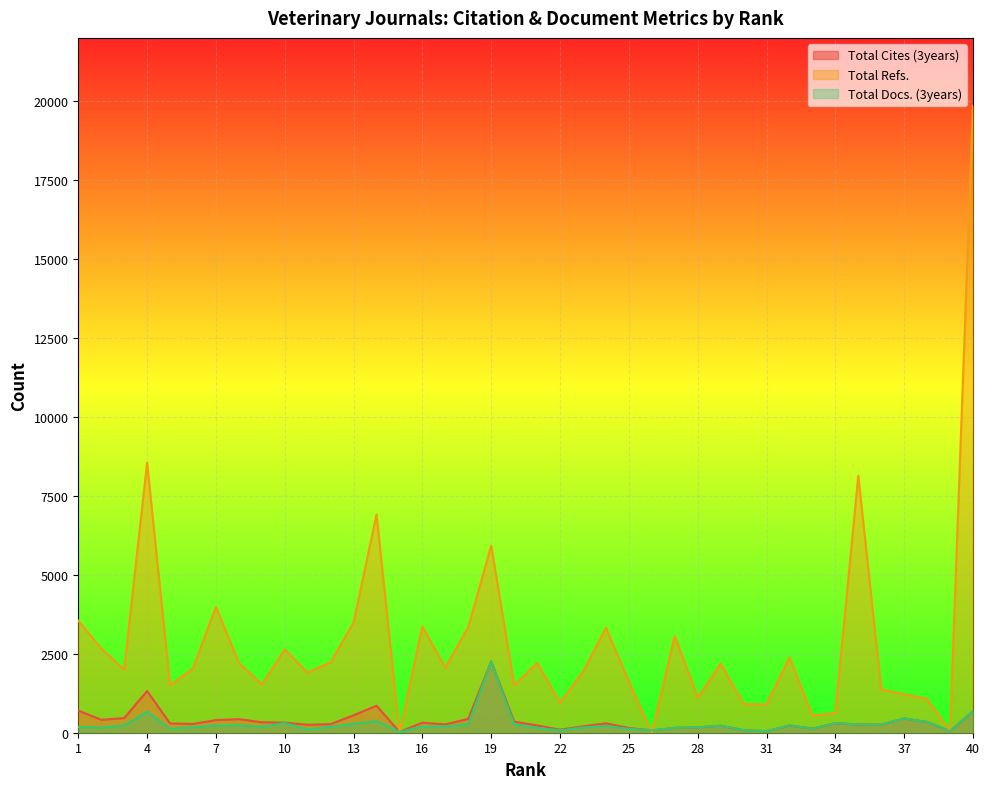

True or false: Total Cites (3years) and Total Docs. (3years) cross at least once.

False